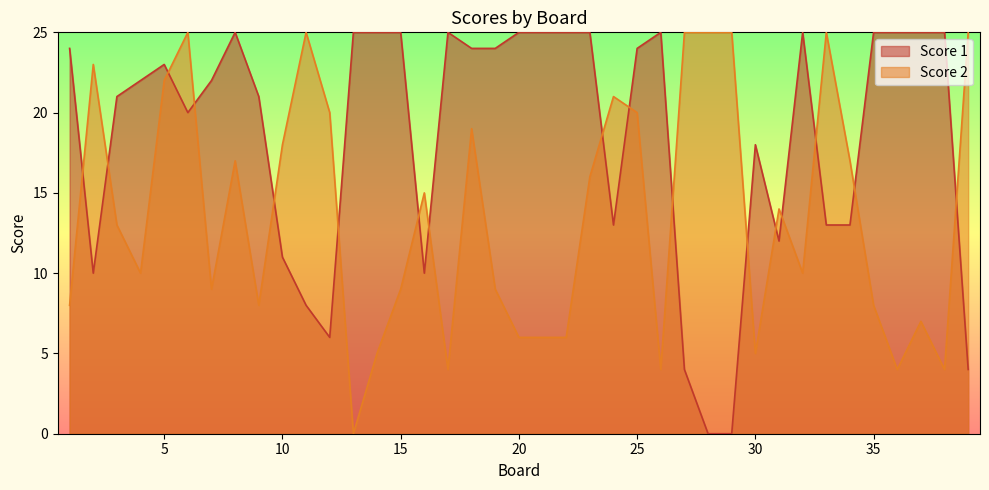

Between 30 and 35, which series saw the biggest shift?

Score 1